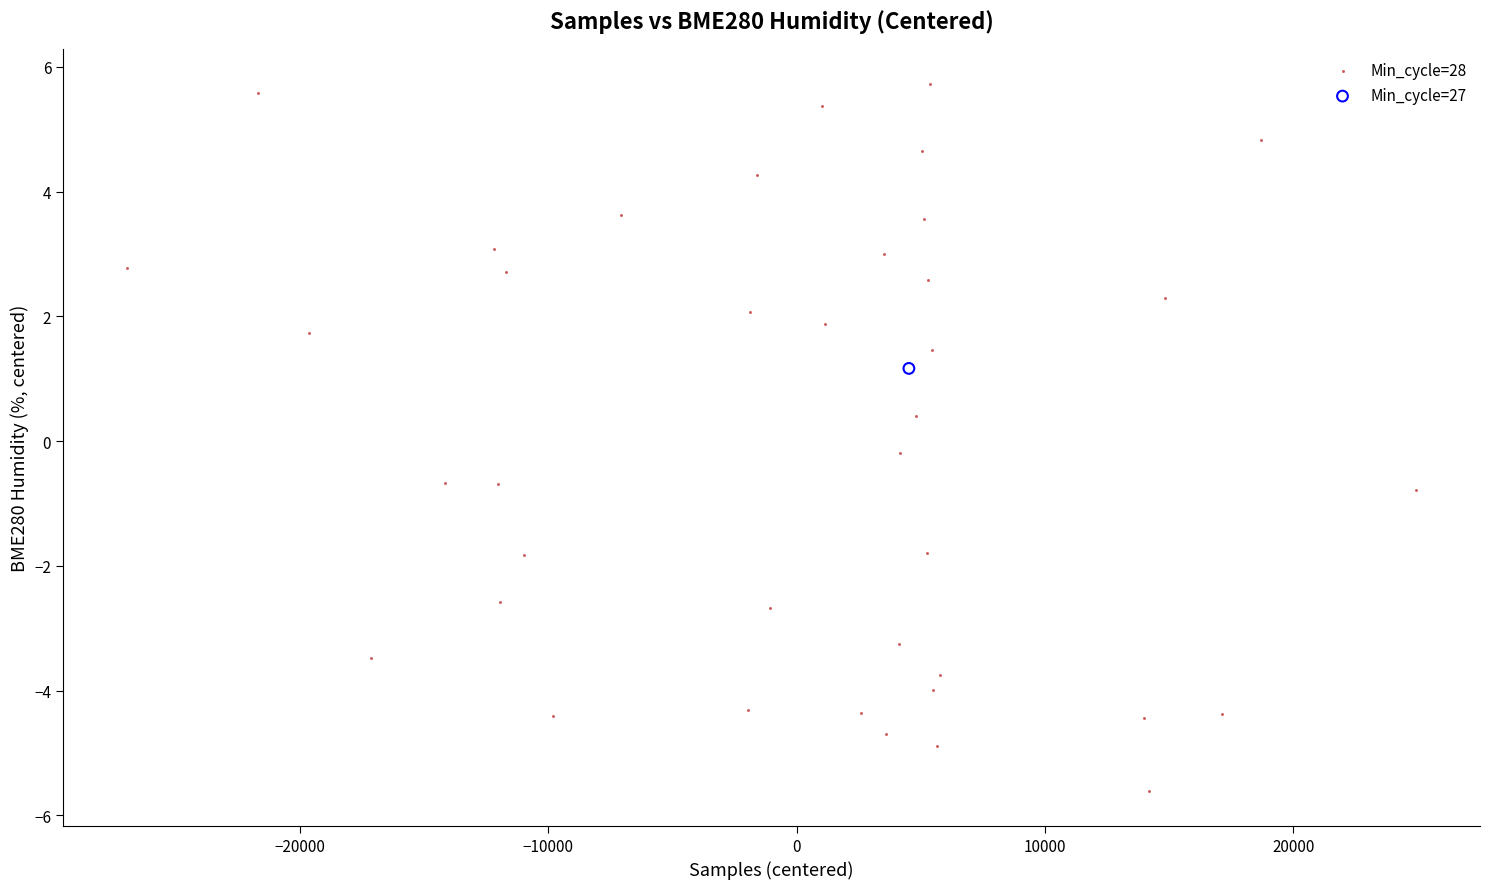

What are all the series names shown in the legend?

Min_cycle=28, Min_cycle=27